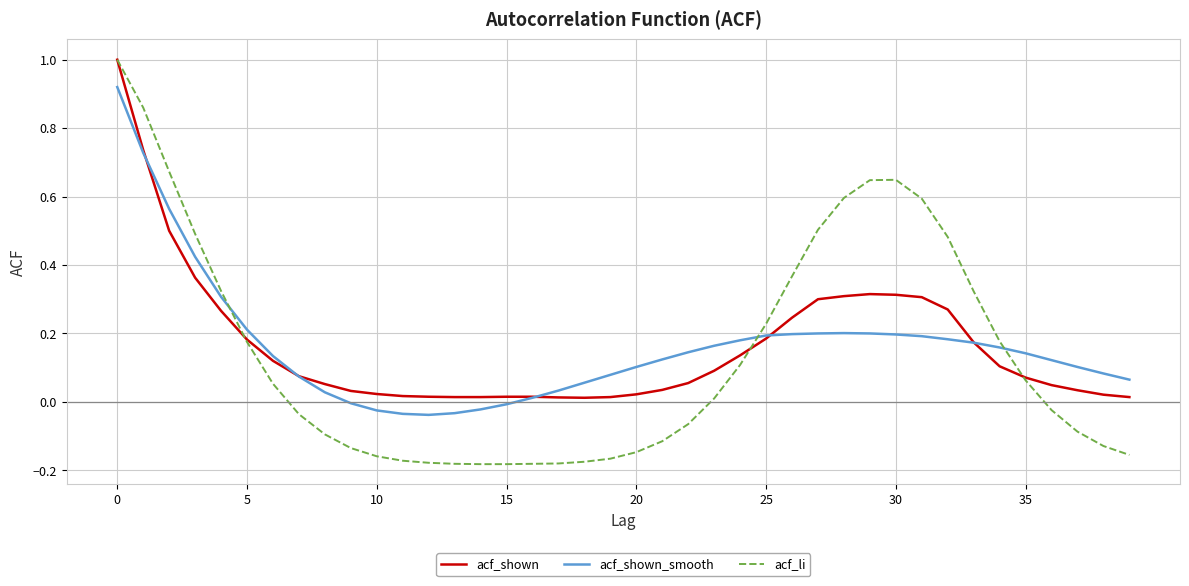

What is the highest value of the acf_li series?

1.0